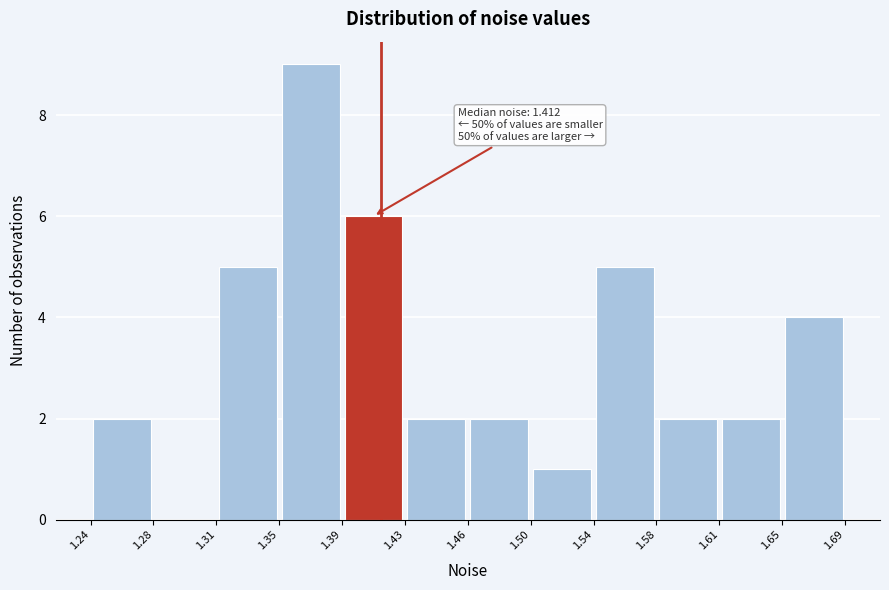

Which range on the x-axis has the tallest bar?

1.35 to 1.39